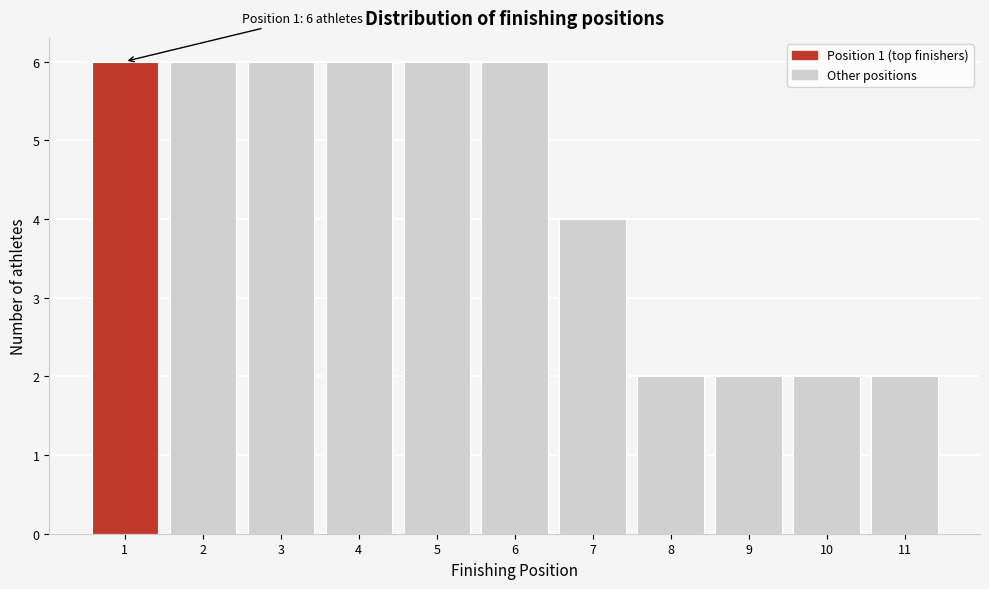

Reading left to right, extract all data points from this chart.

1=6	2=6	3=6	4=6	5=6	6=6	7=4	8=2	9=2	10=2	11=2